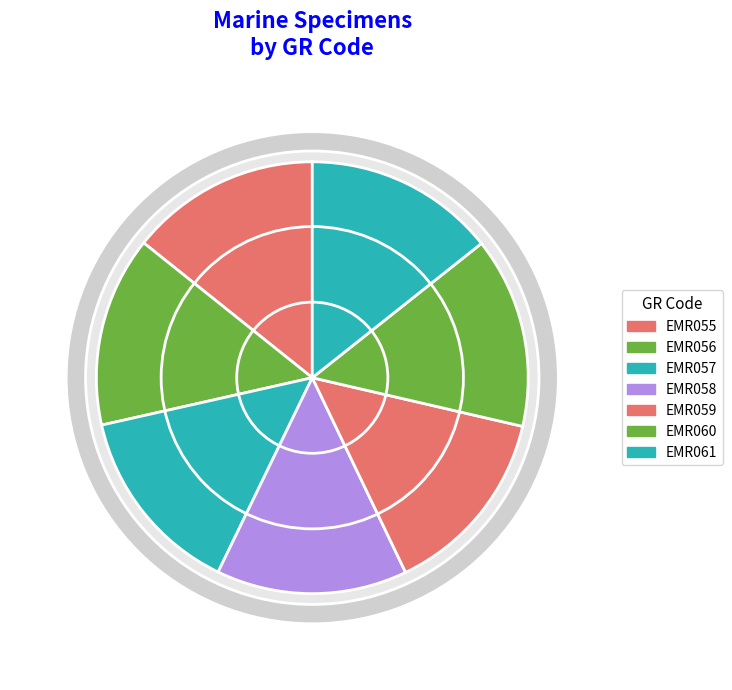

To the nearest percent, what portion does Ascidia mentula represent?

14%